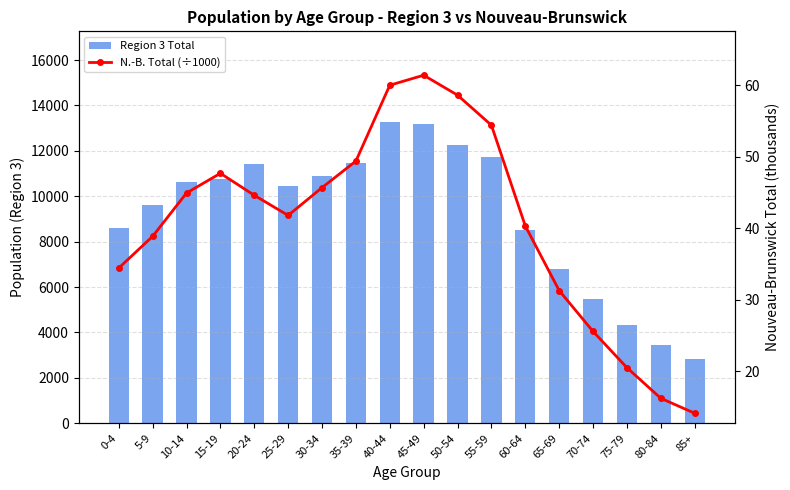

At which label does Region 3 Total reach its minimum?

85+